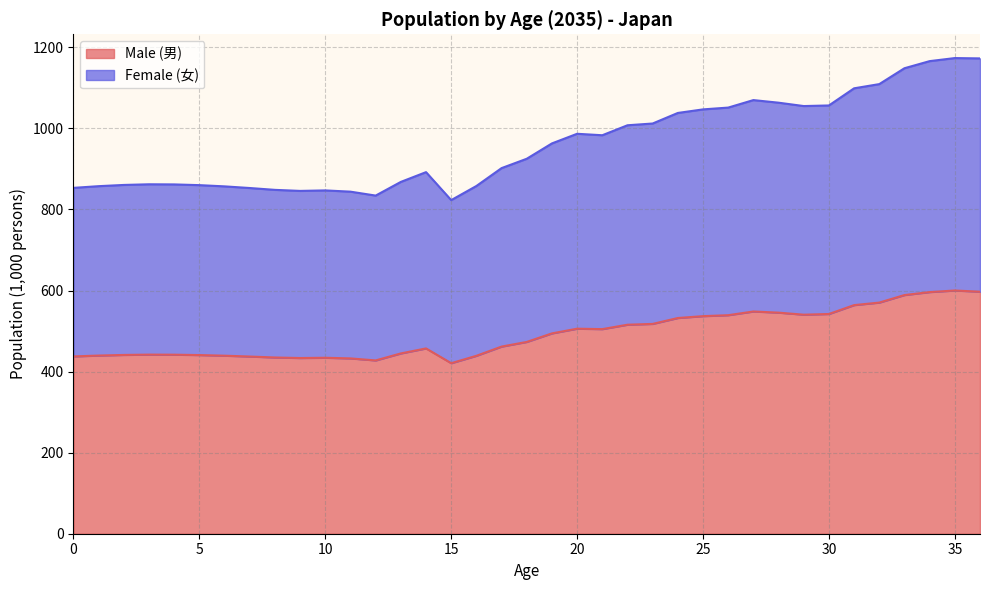

What is the lowest value of the Male (男) series?

420.7